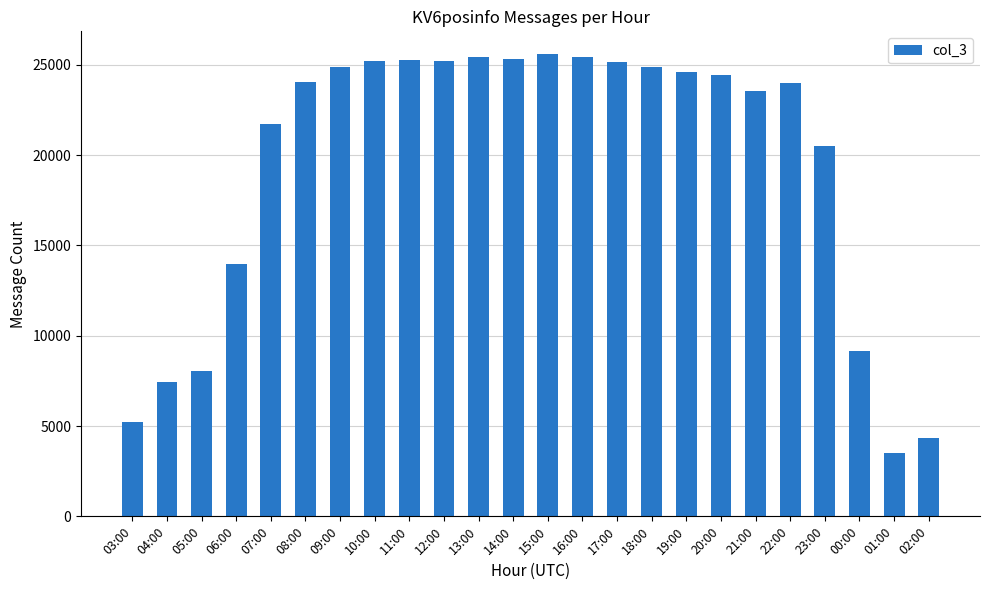

What is the label of the 8th bar from the right?

19:00